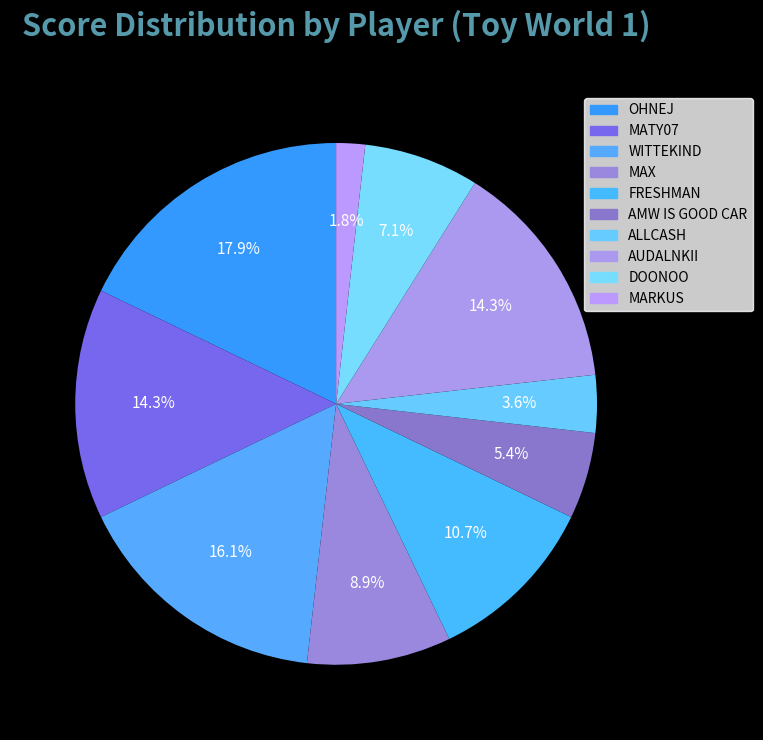

Is WITTEKIND the majority of the pie?

No